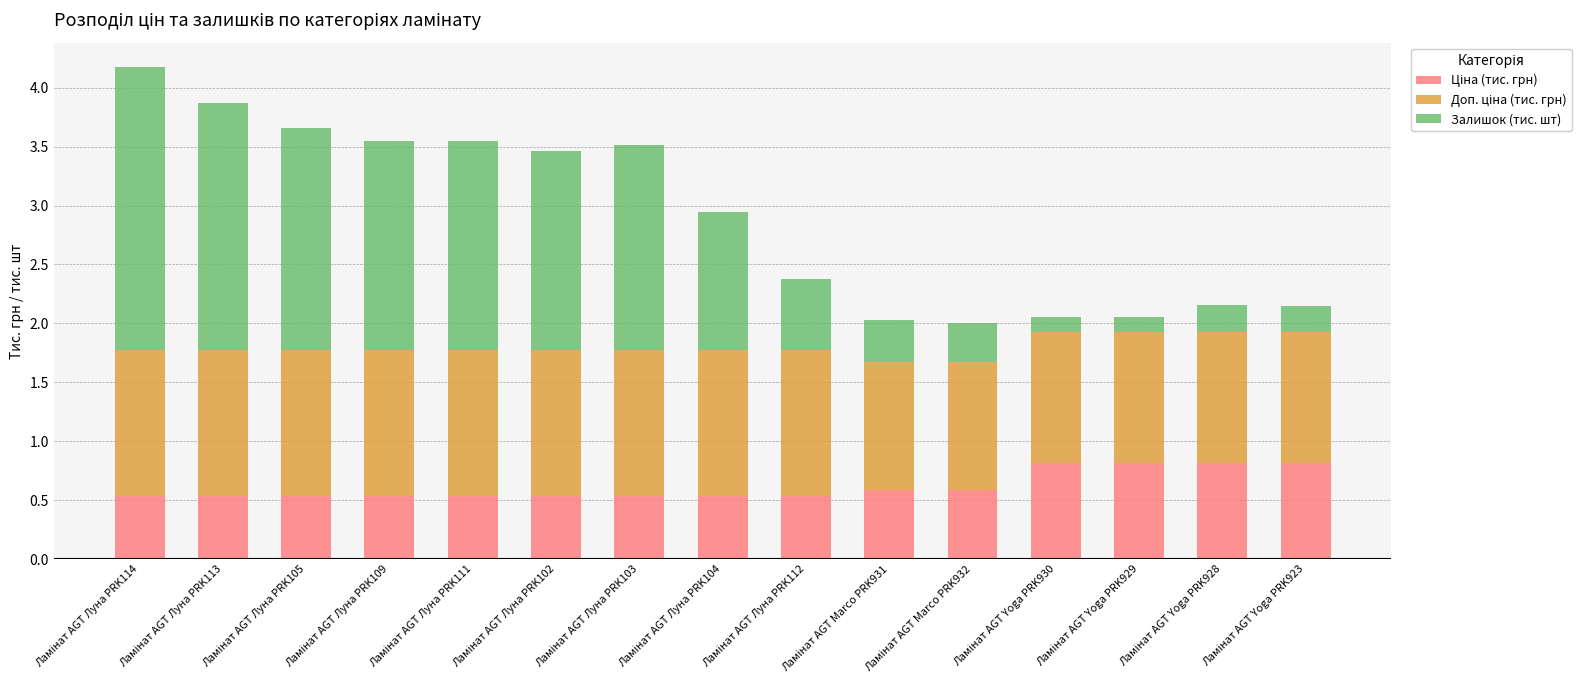

Which series changed the most between Ламінат AGT Луна PRK105 and Ламінат AGT Луна PRK104?

Залишок (тис. шт)